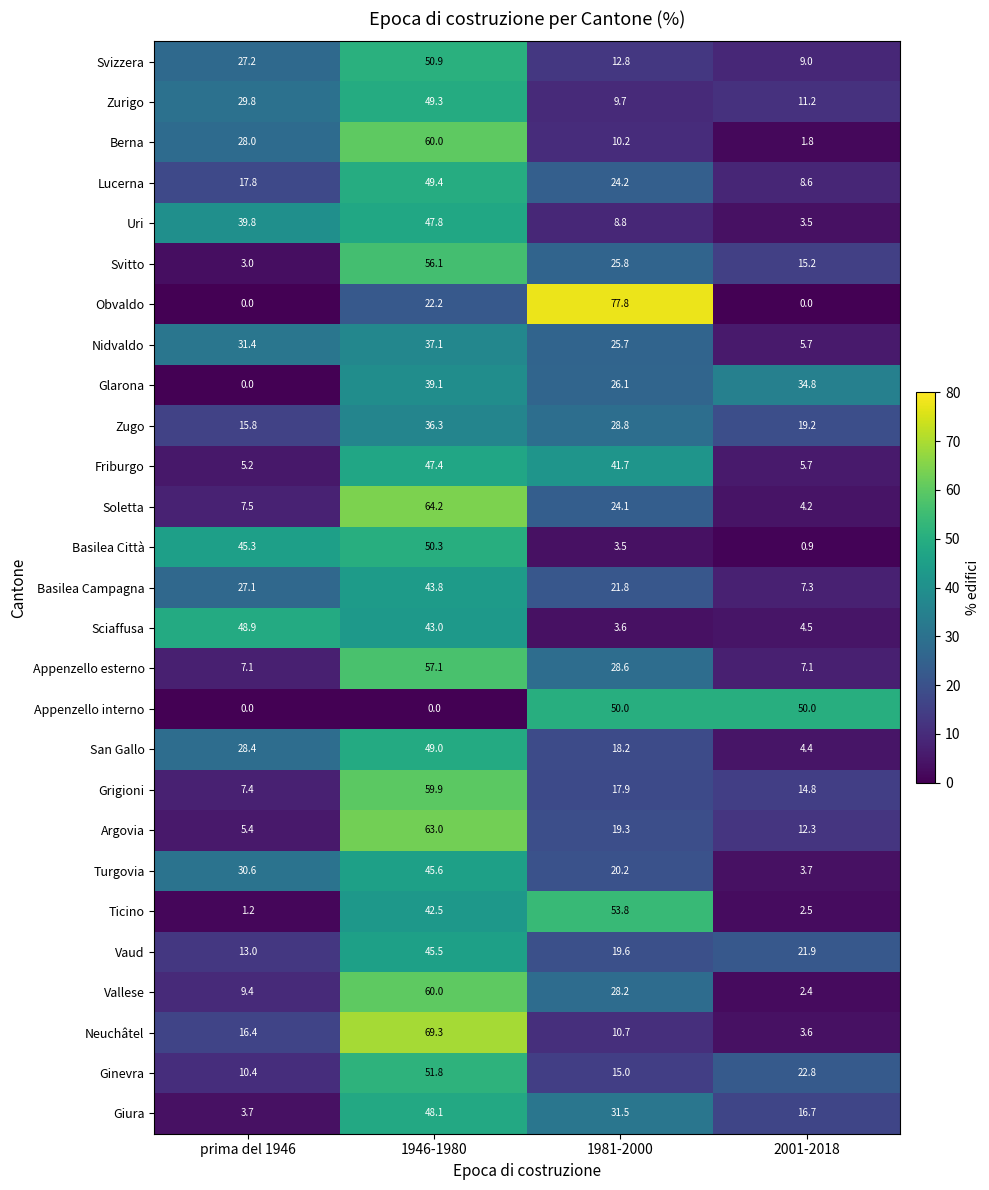

At 1981-2000, list the series in order from largest to smallest.

Obvaldo, Ticino, Appenzello interno, Friburgo, Giura, Zugo, Appenzello esterno, Vallese, Glarona, Svitto, Nidvaldo, Lucerna, Soletta, Basilea Campagna, Turgovia, Vaud, Argovia, San Gallo, Grigioni, Ginevra, Svizzera, Neuchâtel, Berna, Zurigo, Uri, Sciaffusa, Basilea Città